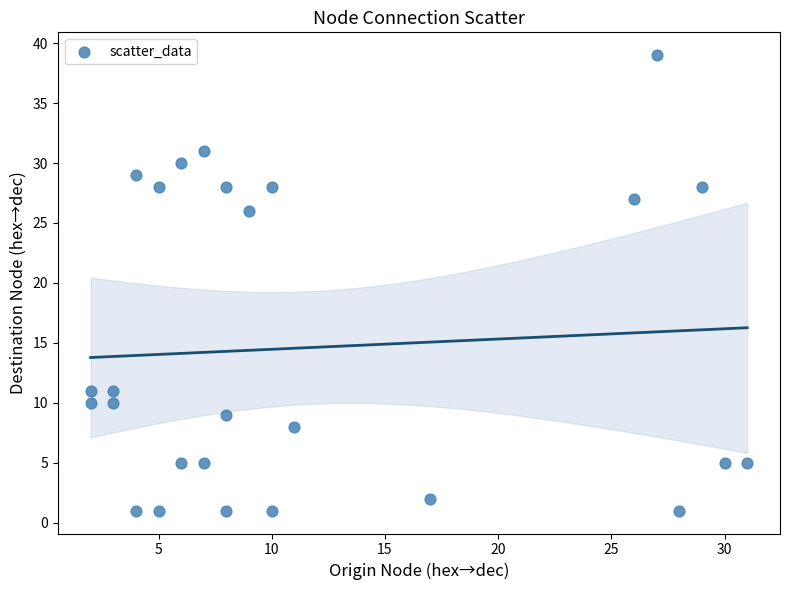

What Y value in the scatter plot is closest to 20?

26